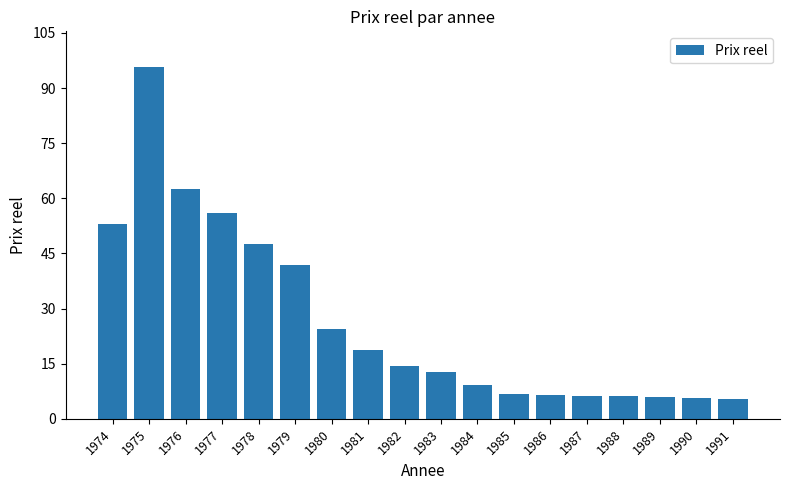

Is it true that the value at 1981 is 18.6?

True